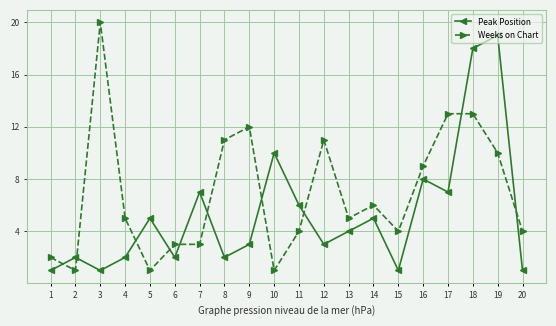

At which category does Weeks on Chart reach its first local peak?

3